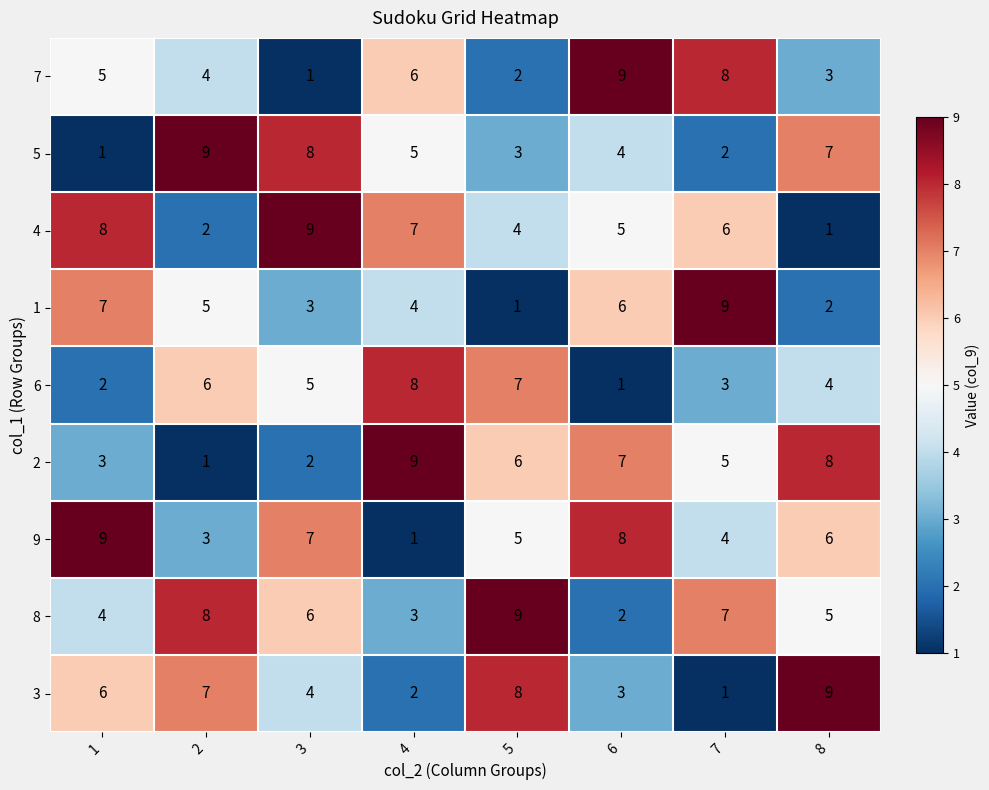

What is the difference between the highest and lowest values at 2?

8